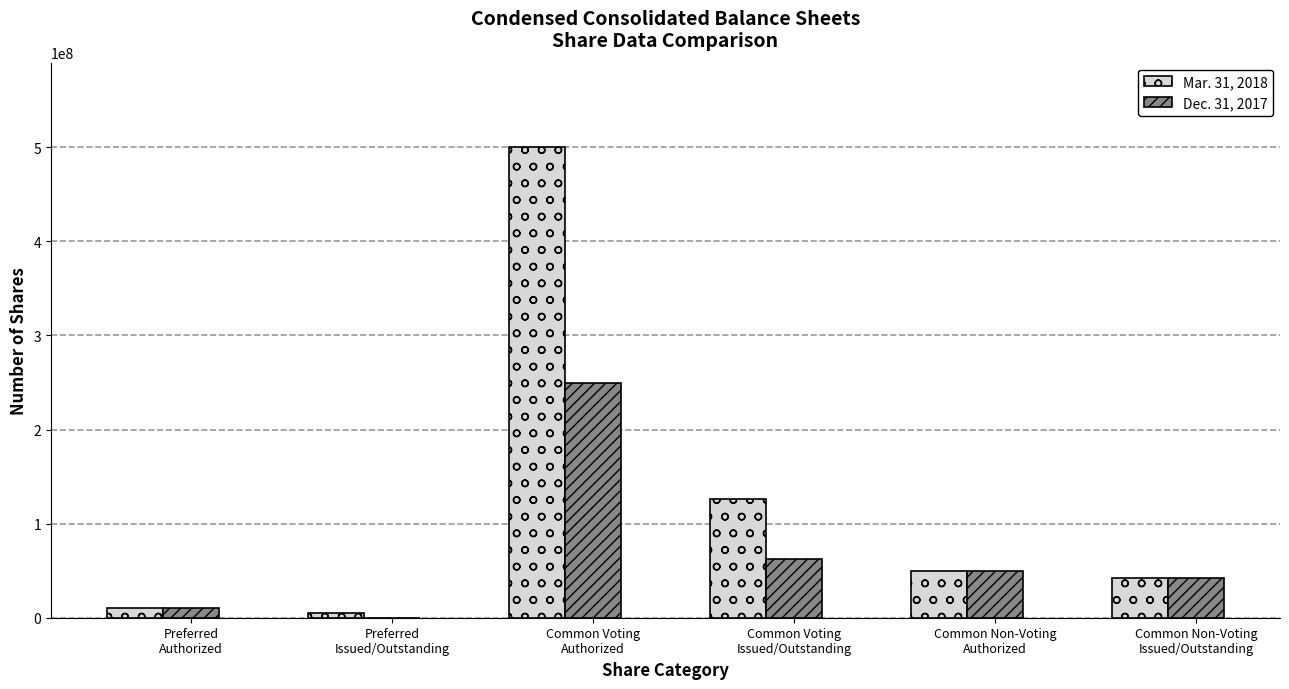

What is the maximum value shown in the chart?

500000000